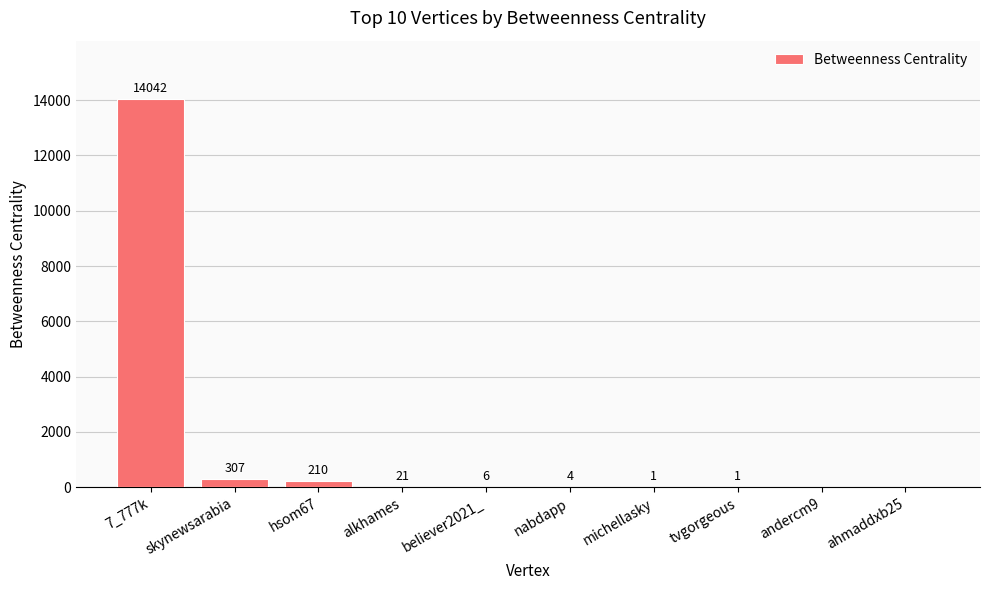

Which category has the highest value across all series?

7_777k